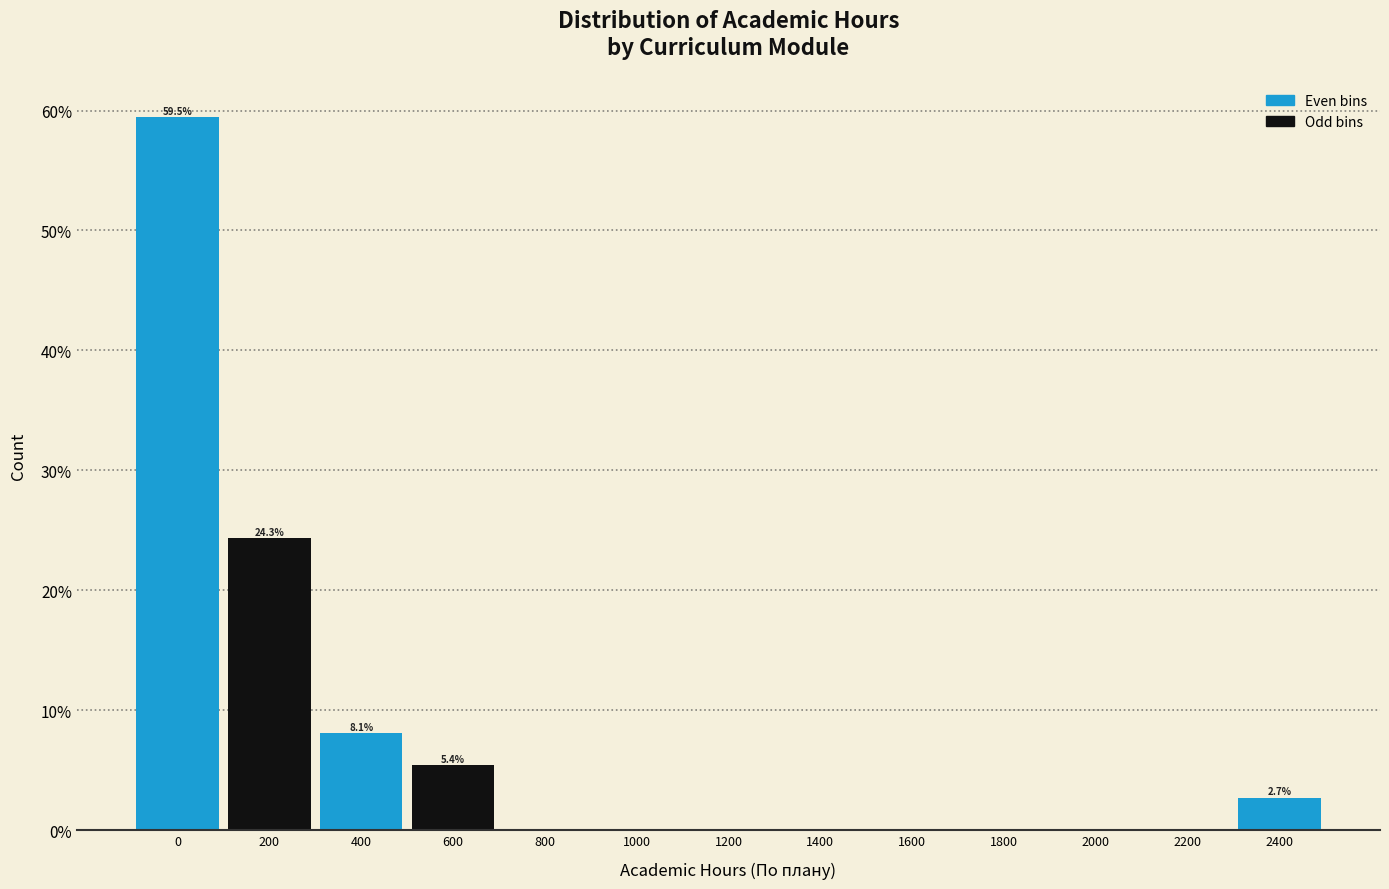

Reading left to right, transcribe all the data shown in this chart.

0=59.5	200=24.3	400=8.1	600=5.4	800=0.0	1000=0.0	1200=0.0	1400=0.0	1600=0.0	1800=0.0	2000=0.0	2200=0.0	2400=2.7